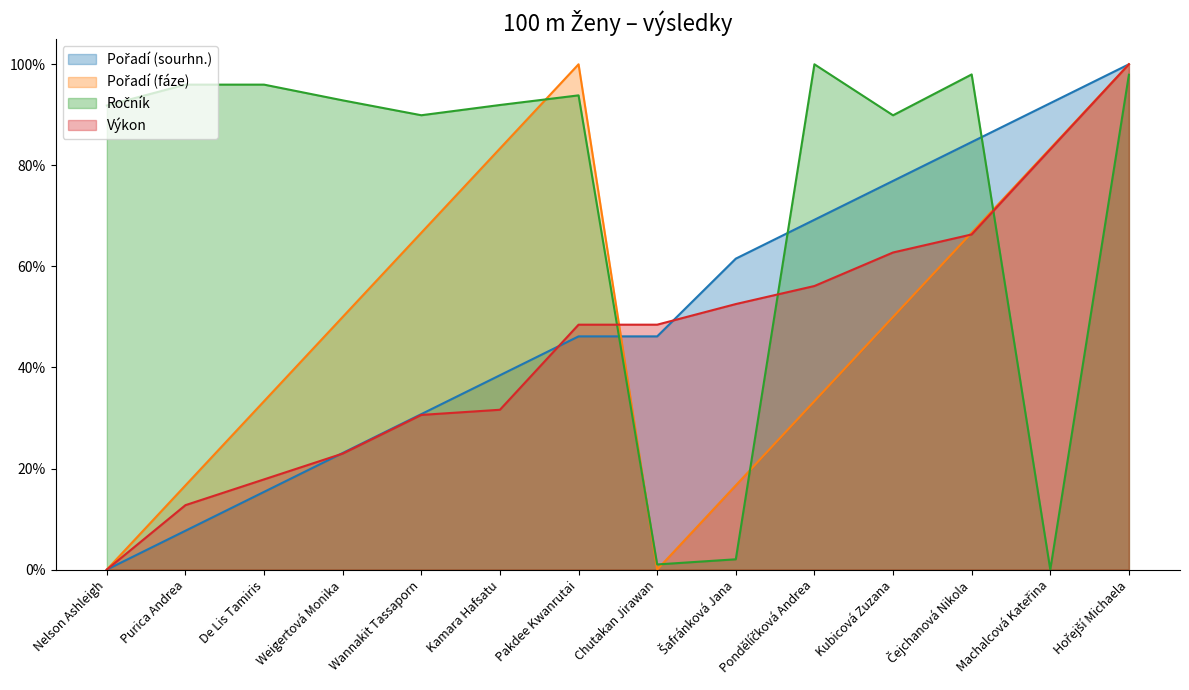

How many distinct data groups are displayed?

4